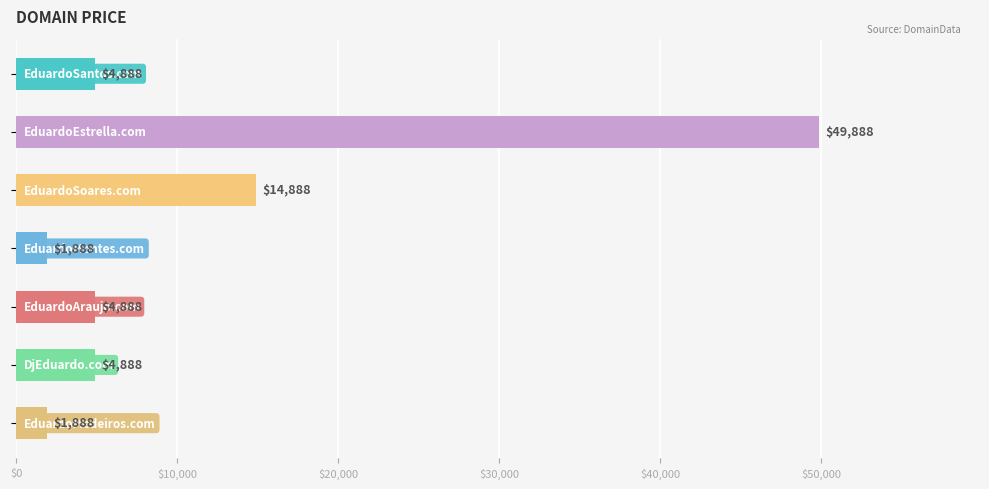

What is the value of the 5th bar from the top?

4888